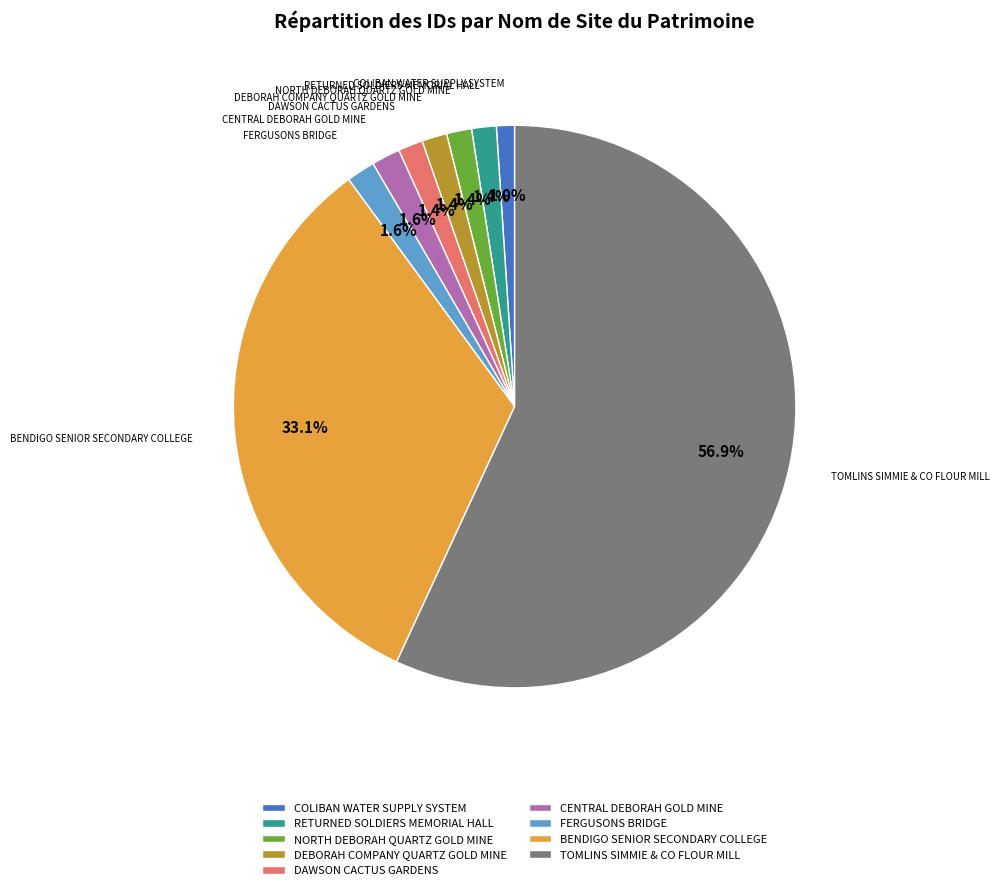

To the nearest percent, what percentage of the pie is RETURNED SOLDIERS MEMORIAL HALL?

1%